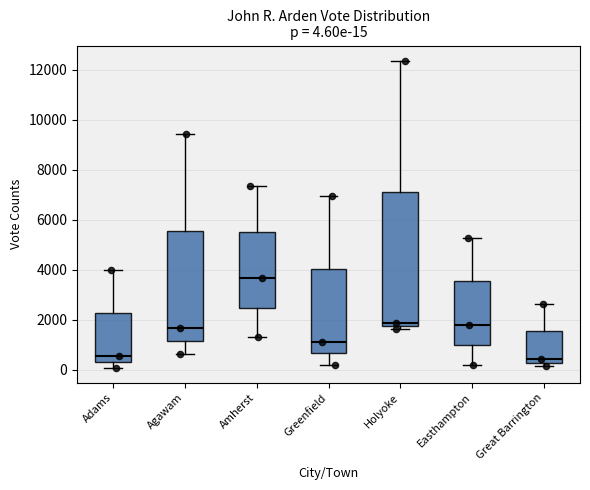

Which box has the highest median line?

Amherst